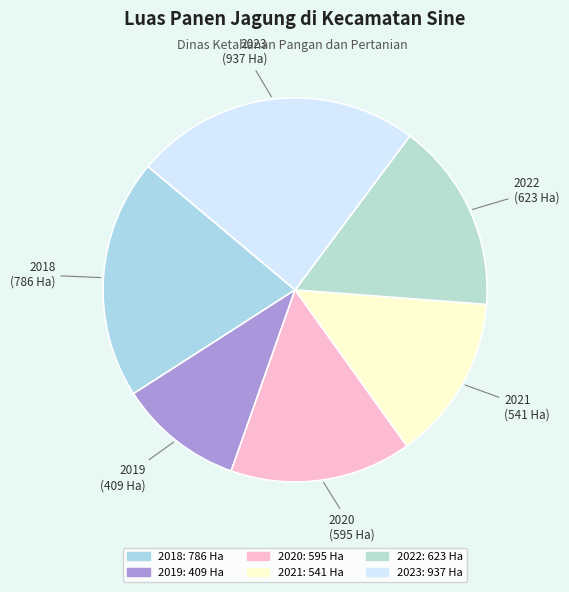

Does 2021 represent more than half of the total?

No